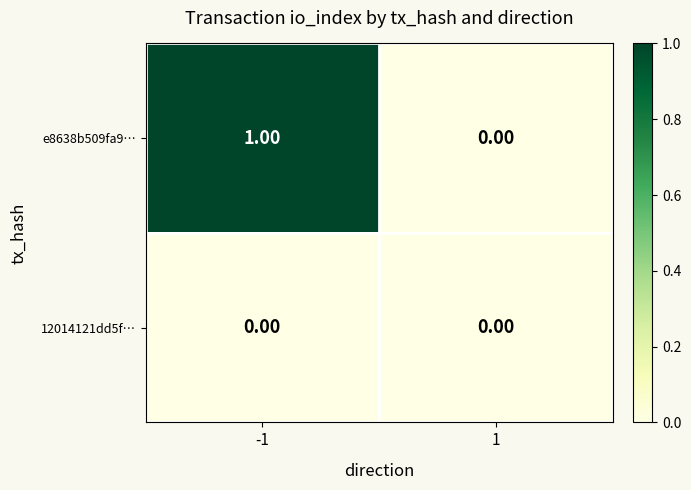

How many series are shown in this chart?

2